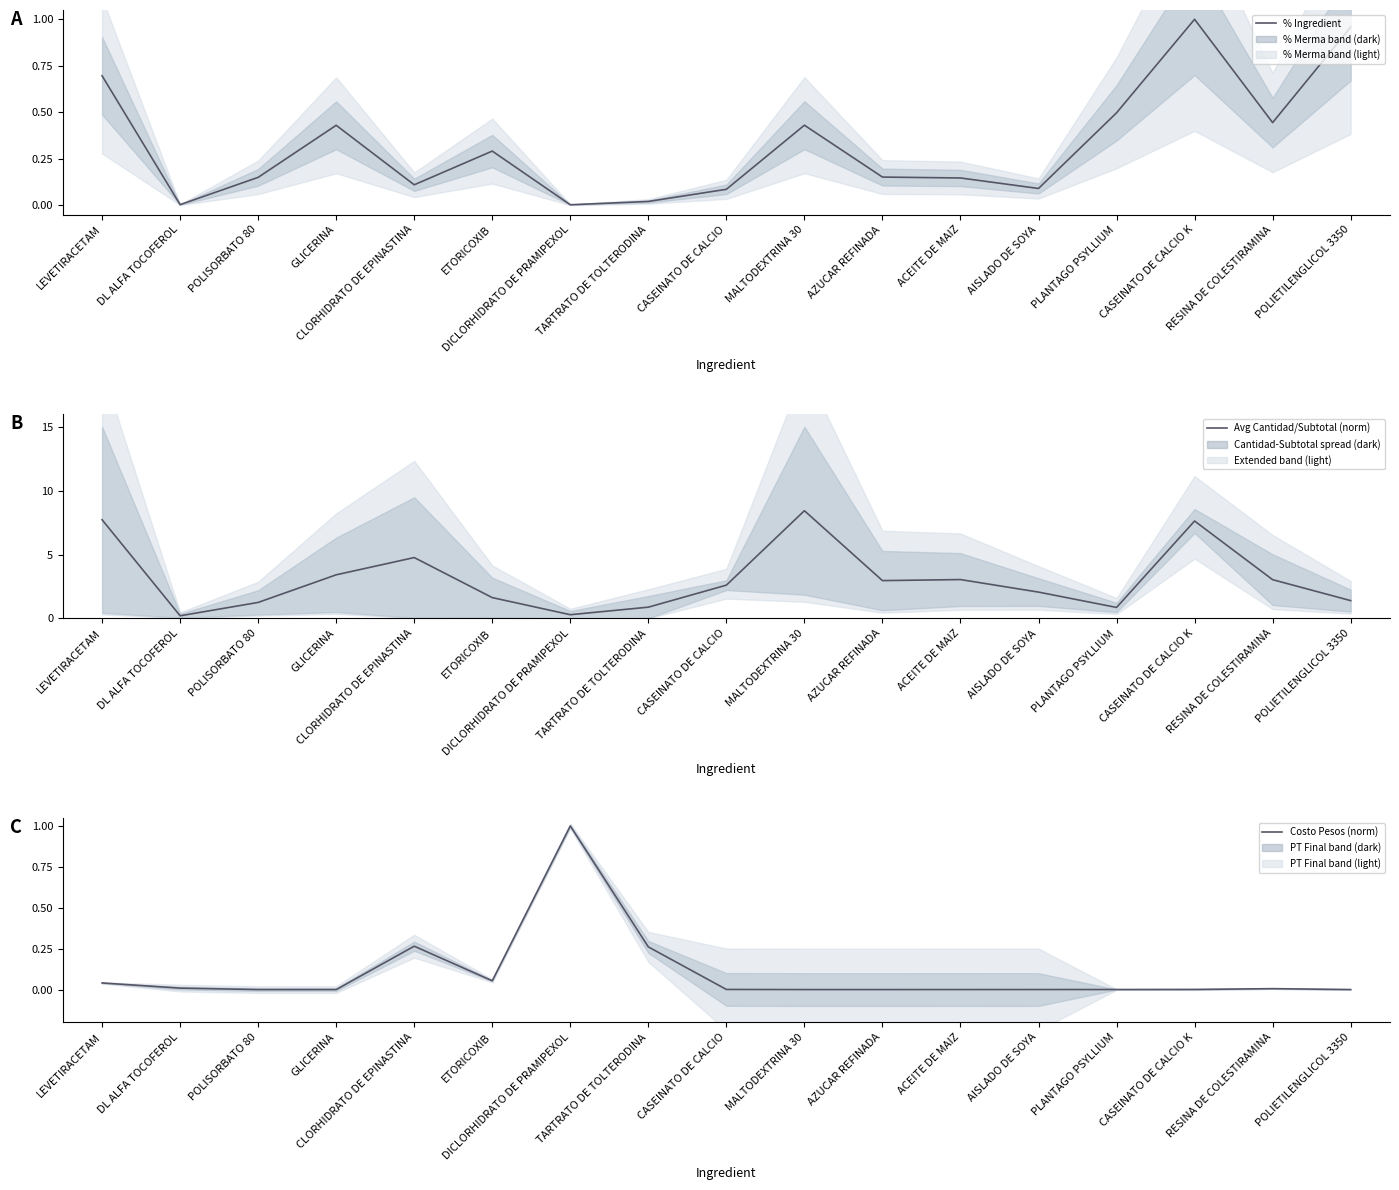

Reading left to right, transcribe all the data shown in this chart.

% Ingredient: 0.7	0.0	0.1	0.4	0.1	0.3	0.0	0.0	0.1	0.4	0.2	0.1	0.1	0.5	1.0	0.4	1.0
Avg Cantidad/Subtotal (norm): 7.7	0.2	1.3	3.4	4.8	1.6	0.3	0.9	2.6	8.4	3.0	3.0	2.1	0.9	7.6	3.0	1.4
Costo Pesos (norm): 0.0	0.0	0.0	0.0	0.3	0.1	1.0	0.3	0.0	0.0	0.0	0.0	0.0	0.0	0.0	0.0	0.0